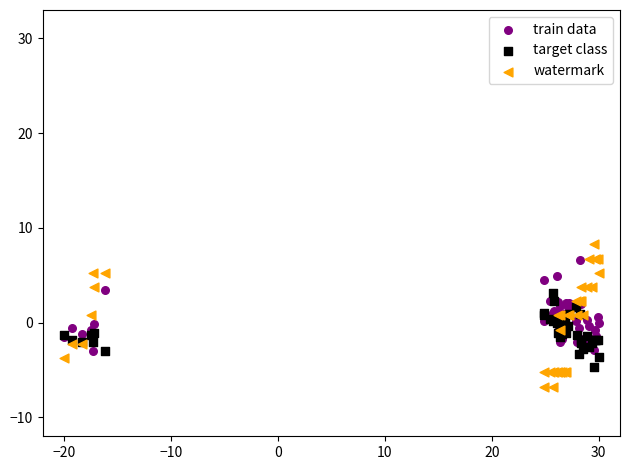

Which series has the widest spread of Y values?

watermark